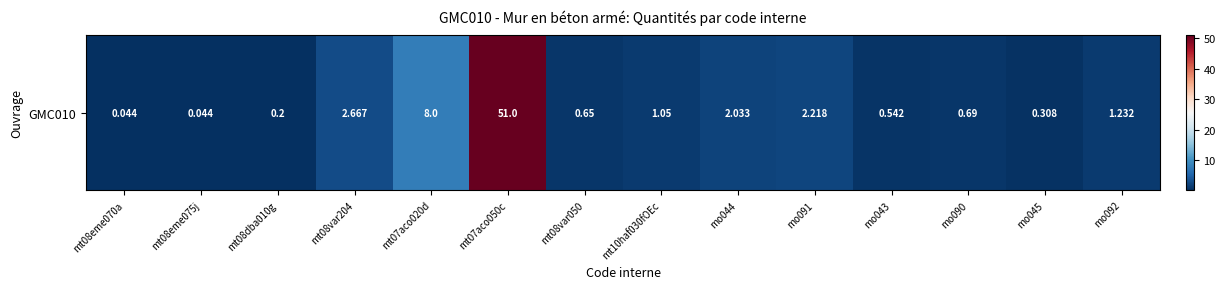

At which category does the chart reach its minimum across all series?

mt08eme070a